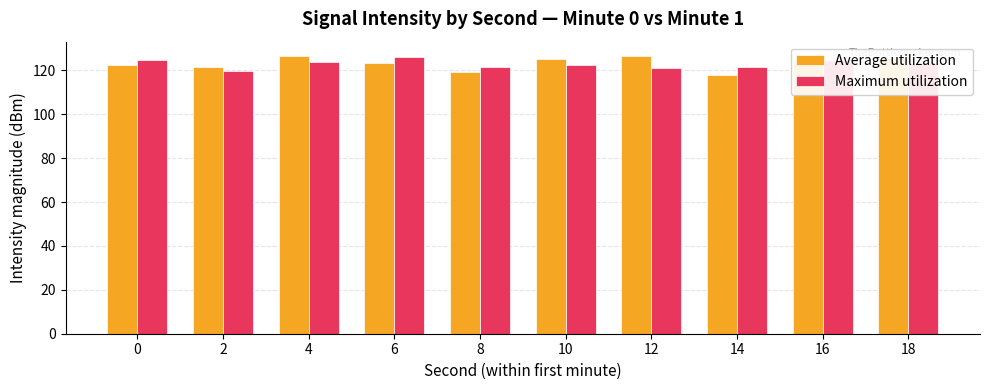

What is the minimum value for Average utilization?

117.8